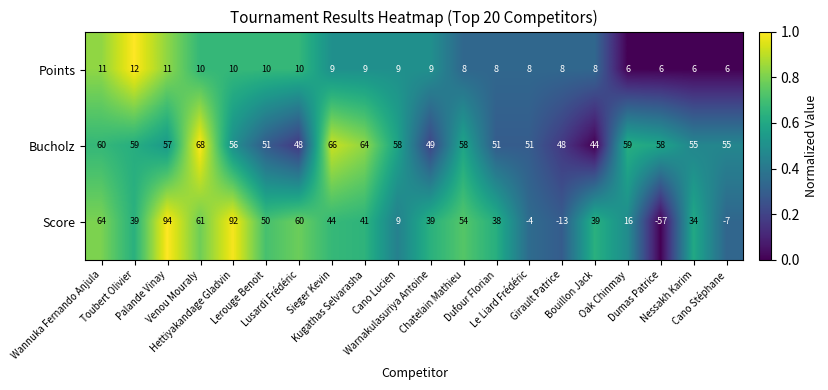

What is the difference between the maximum and minimum values in the Points series?

6